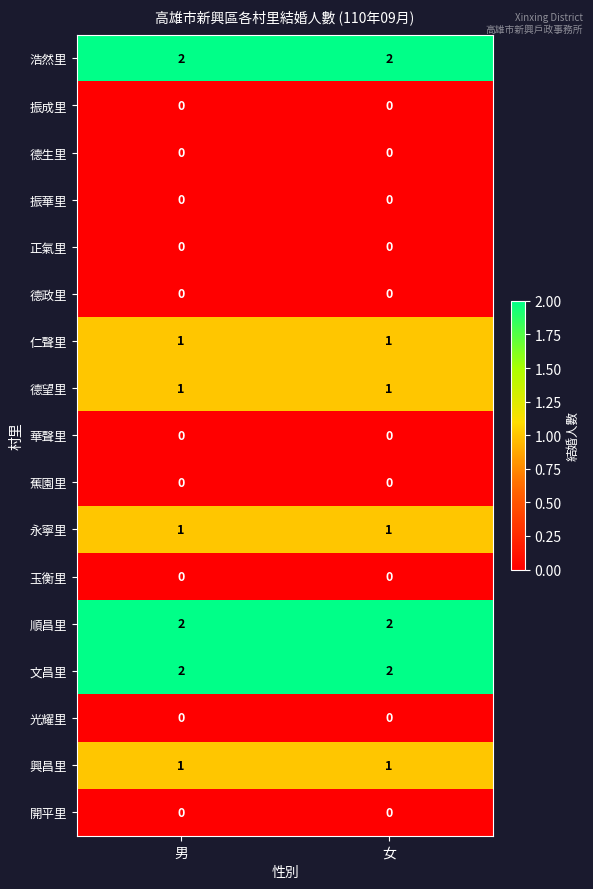

The 德望里 series shows 1 at 男. True or false?

True